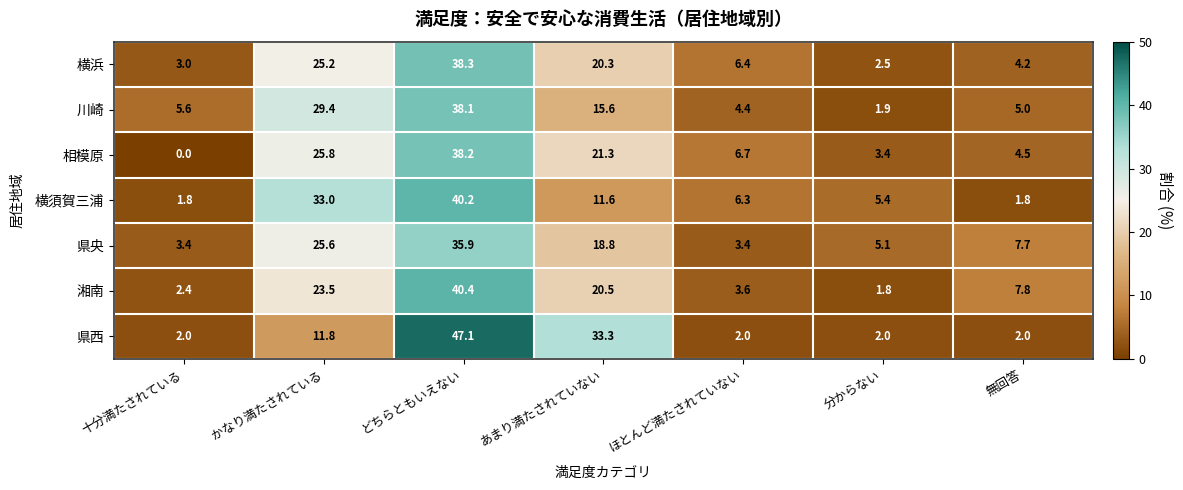

Where is 湘南 nearest to the value 21?

あまり満たされていない